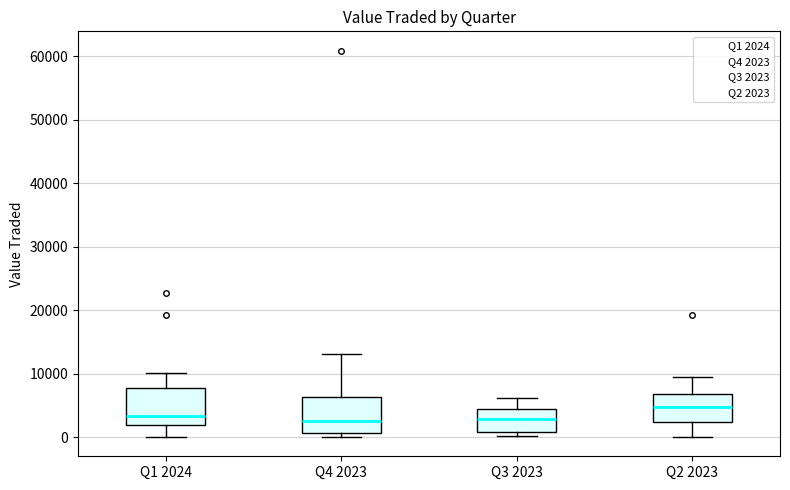

Reading left to right, transcribe this box plot: for each box, give where its median line is, the range the box spans, and where its two whiskers end, as read against the y-axis. The values are not printed on the chart, so give them approximately, as read against the axis.

Q1 2024: median 3000, box 2000 to 8000, whiskers 0 to 10000
Q4 2023: median 3000, box 1000 to 6000, whiskers 0 to 13000
Q3 2023: median 3000, box 1000 to 4000, whiskers 0 to 6000
Q2 2023: median 5000, box 2000 to 7000, whiskers 0 to 10000